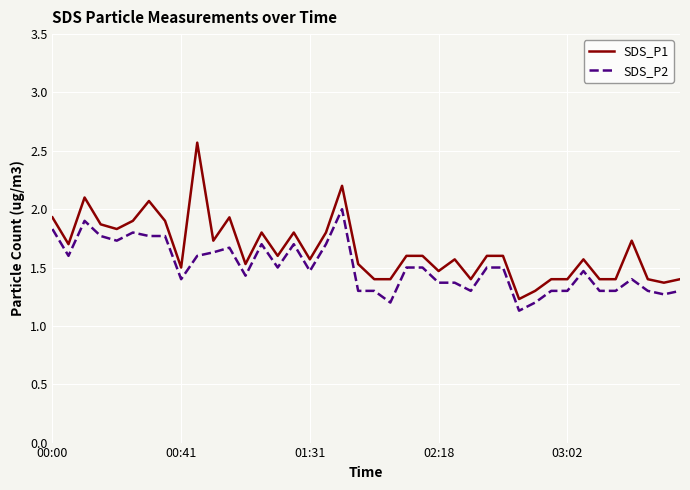

Which series has the largest range (max minus min)?

SDS_P1